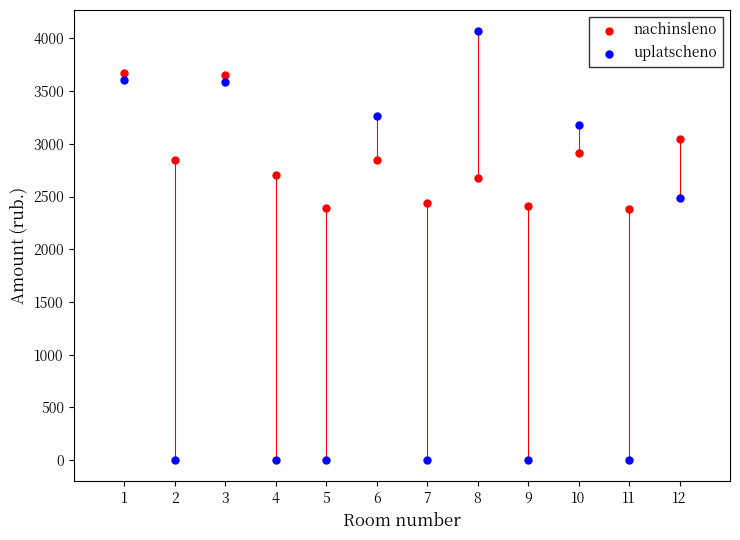

Across all data points, what is the range of X values (max minus min)?

11.0